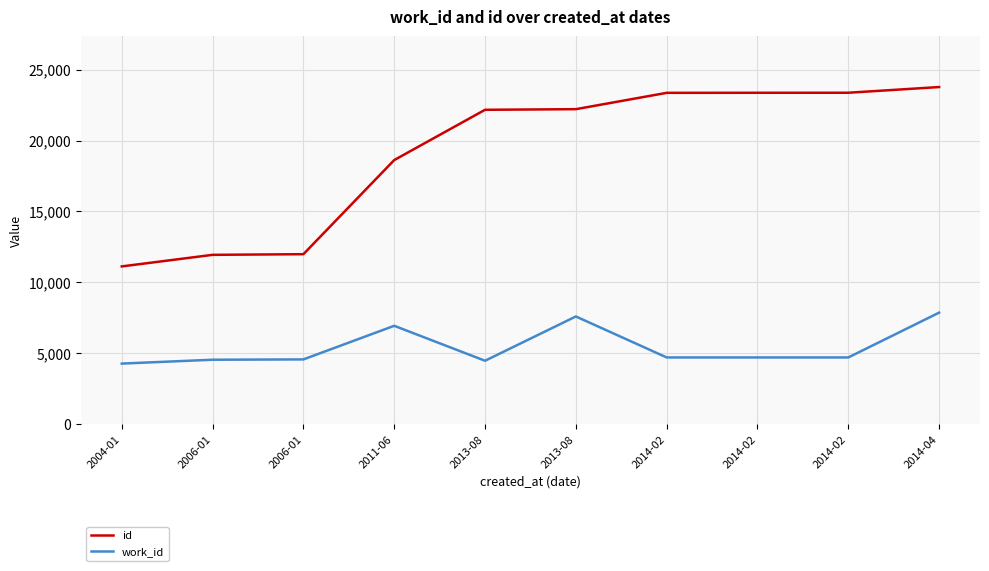

Does the chart have visible grid lines?

Yes